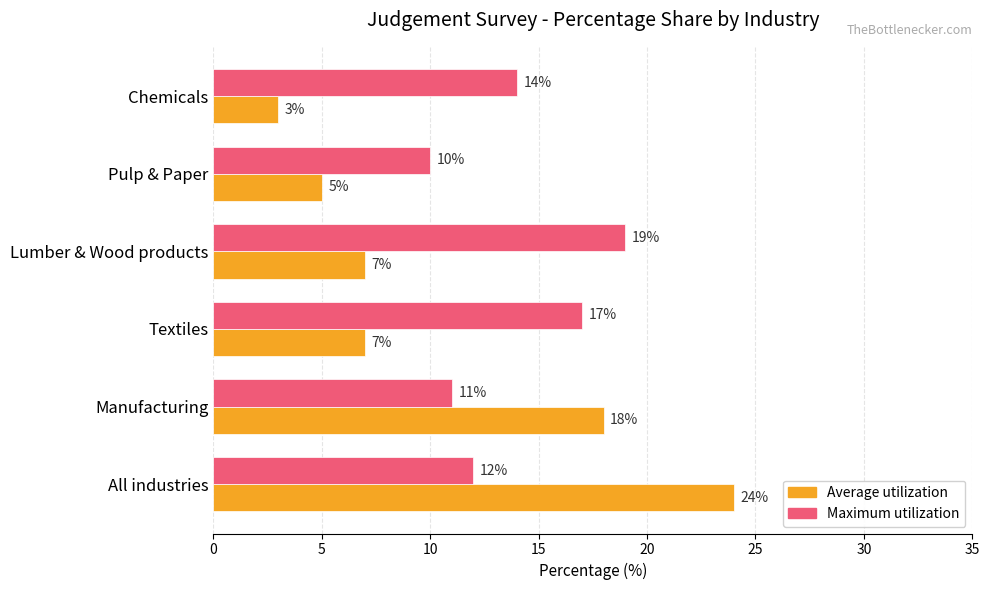

At how many categories does at least one series exceed 20?

1